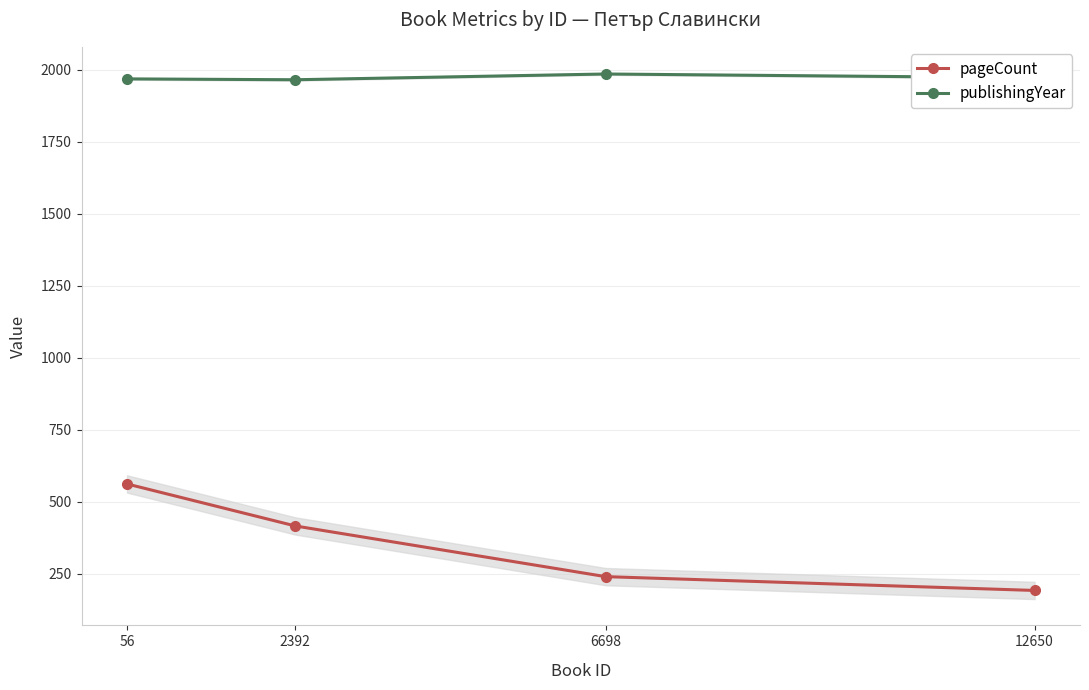

At which label does pageCount first exceed 416?

56